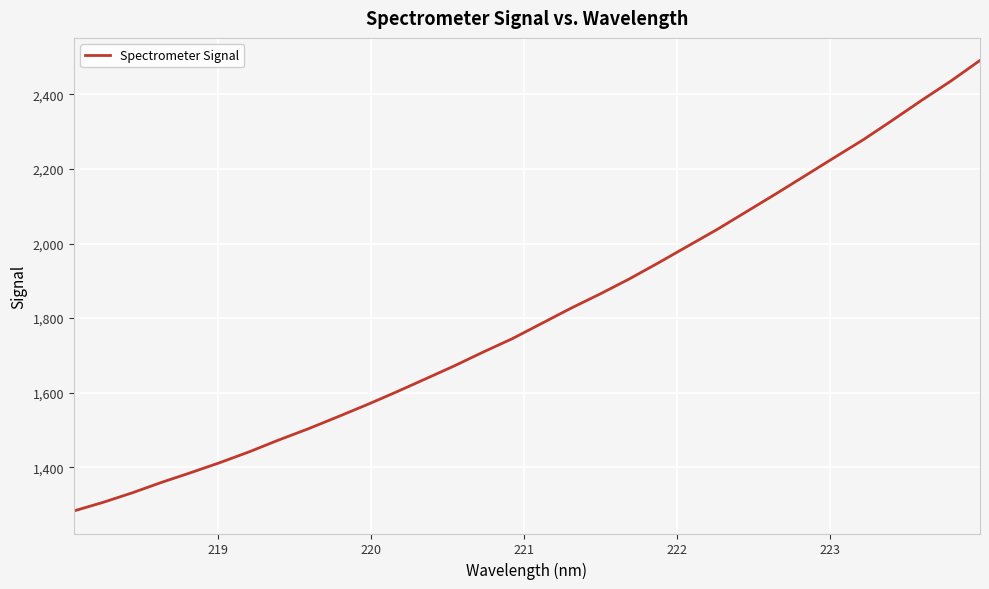

What is the minimum value shown in the chart?

1282.7